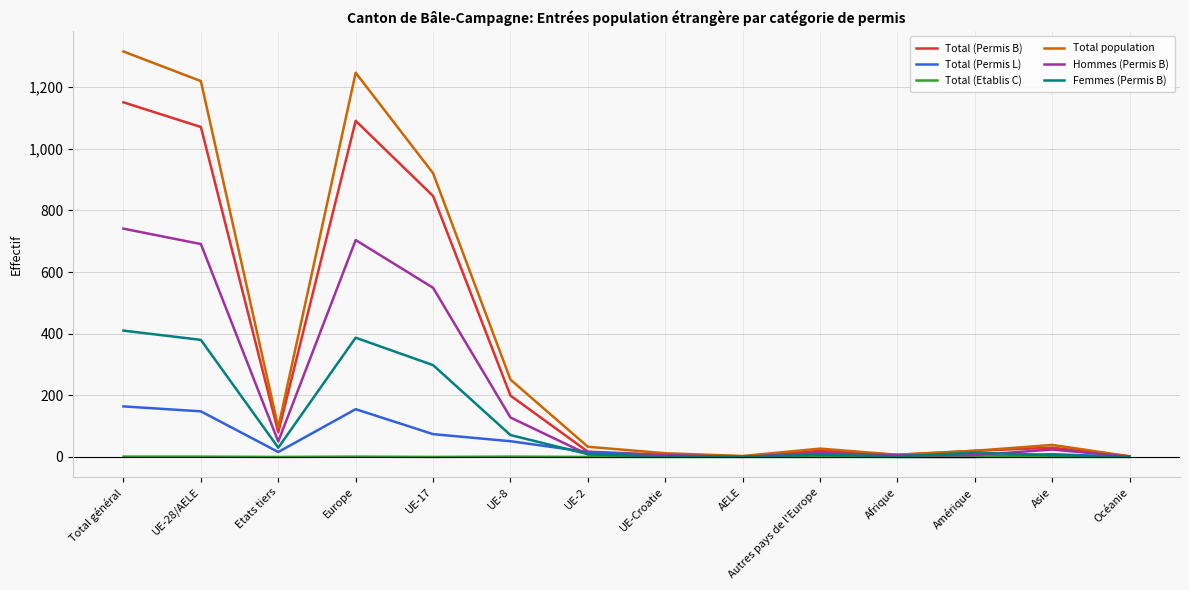

What is the difference between the second highest and second lowest values in the Total (Permis L) series?

155